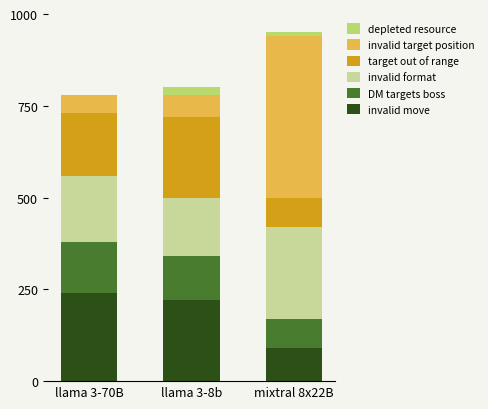

At which category is the sum across all series the highest?

mixtral 8x22B